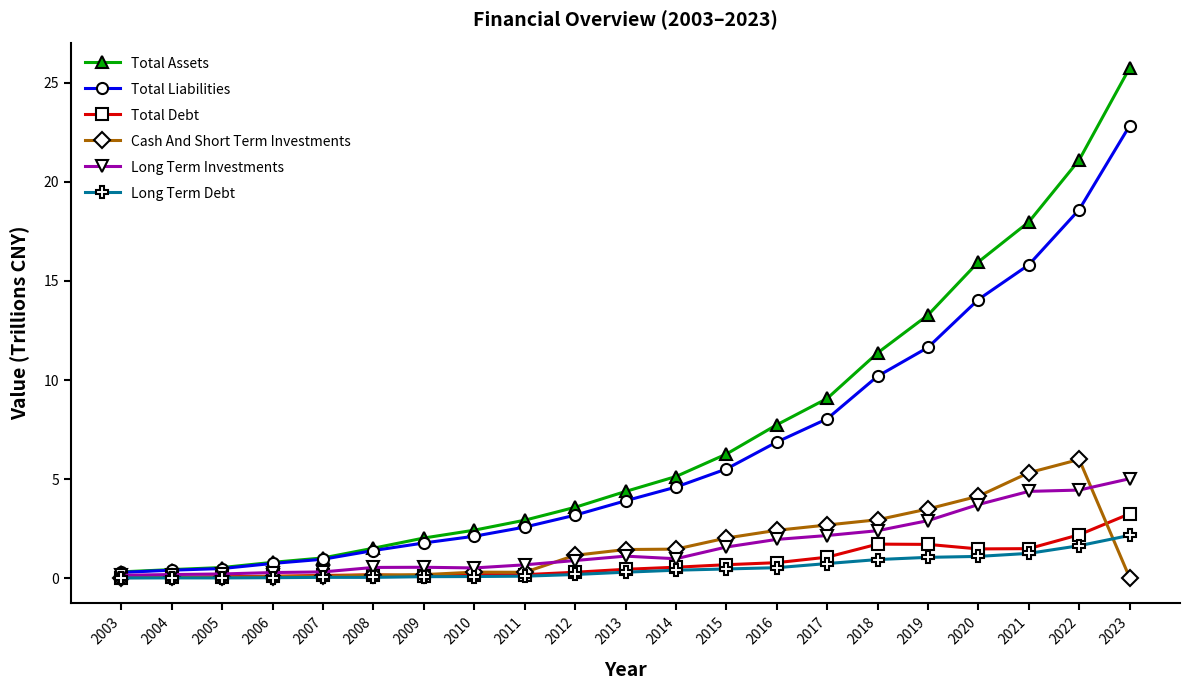

Which series has the largest total across all categories?

Total Assets